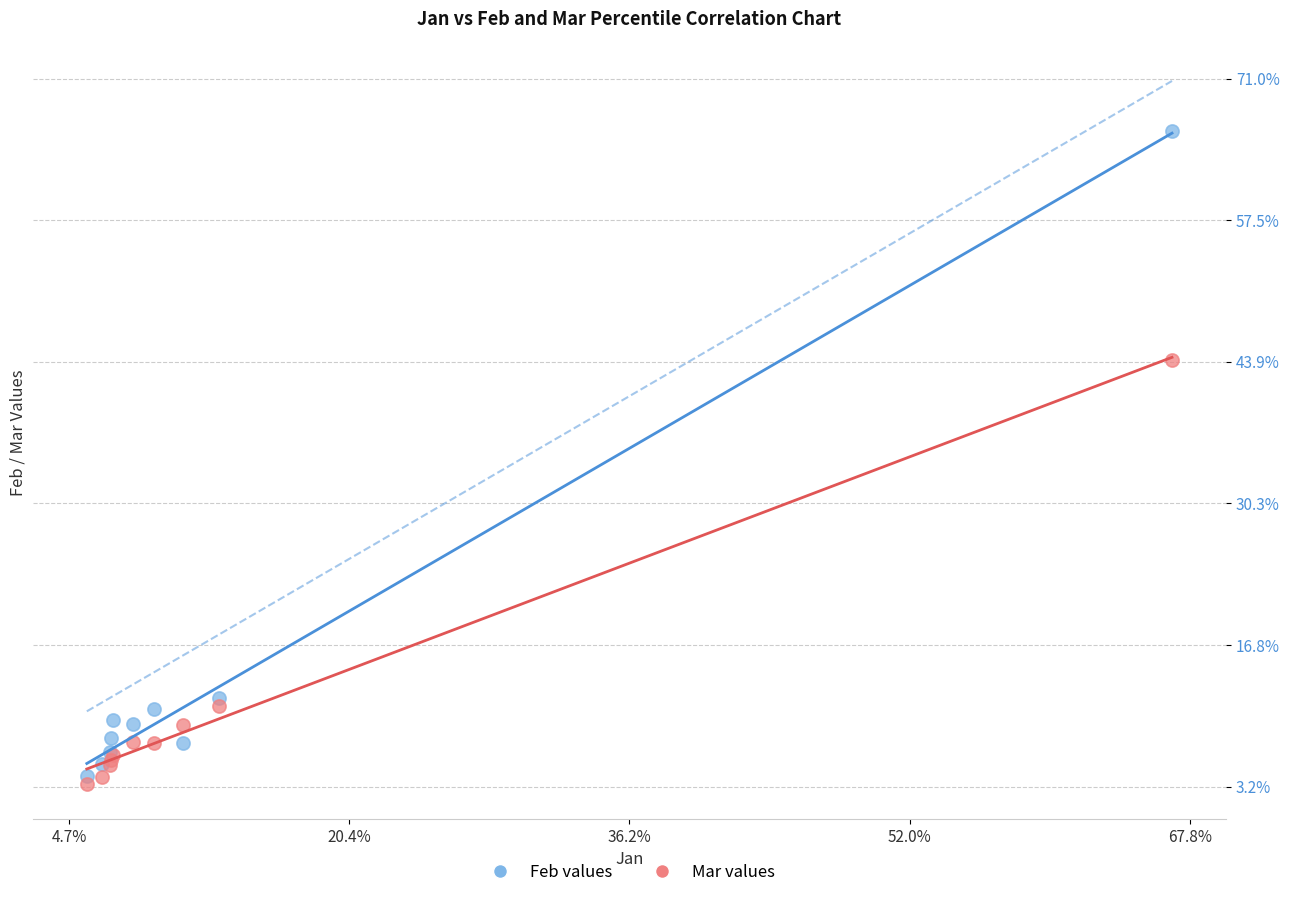

What are all the series names shown in the legend?

Feb values, Mar values